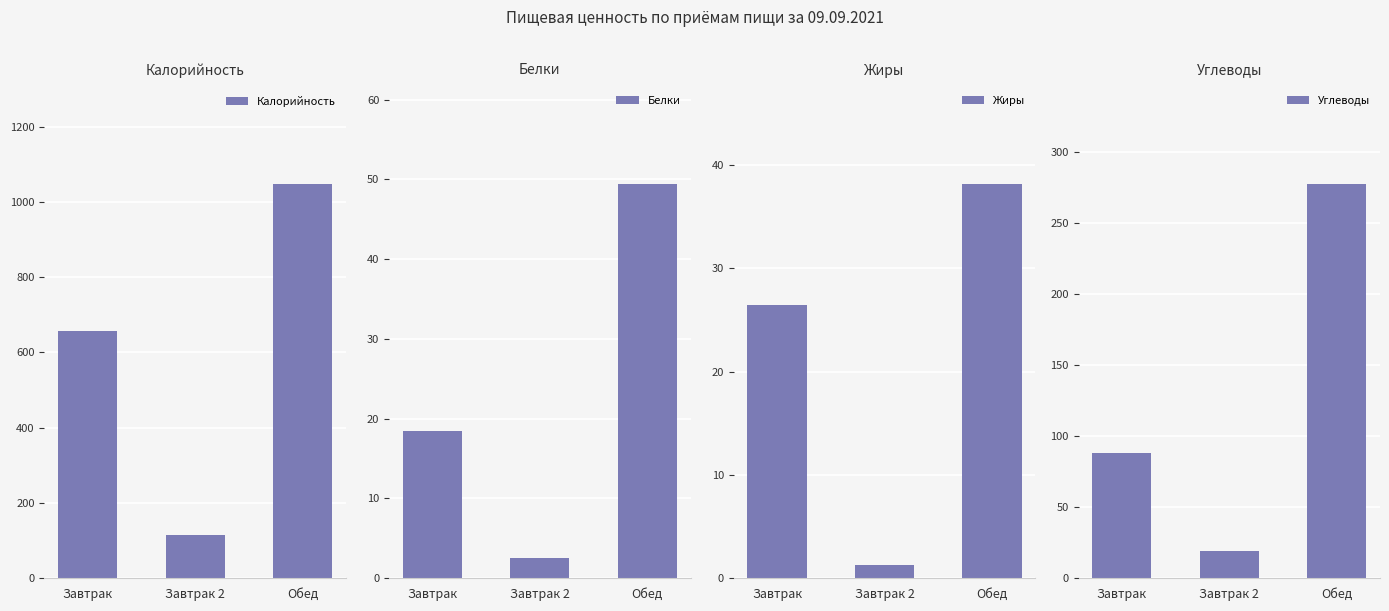

Rank the categories by Калорийность value from lowest to highest.

Завтрак 2, Завтрак, Обед